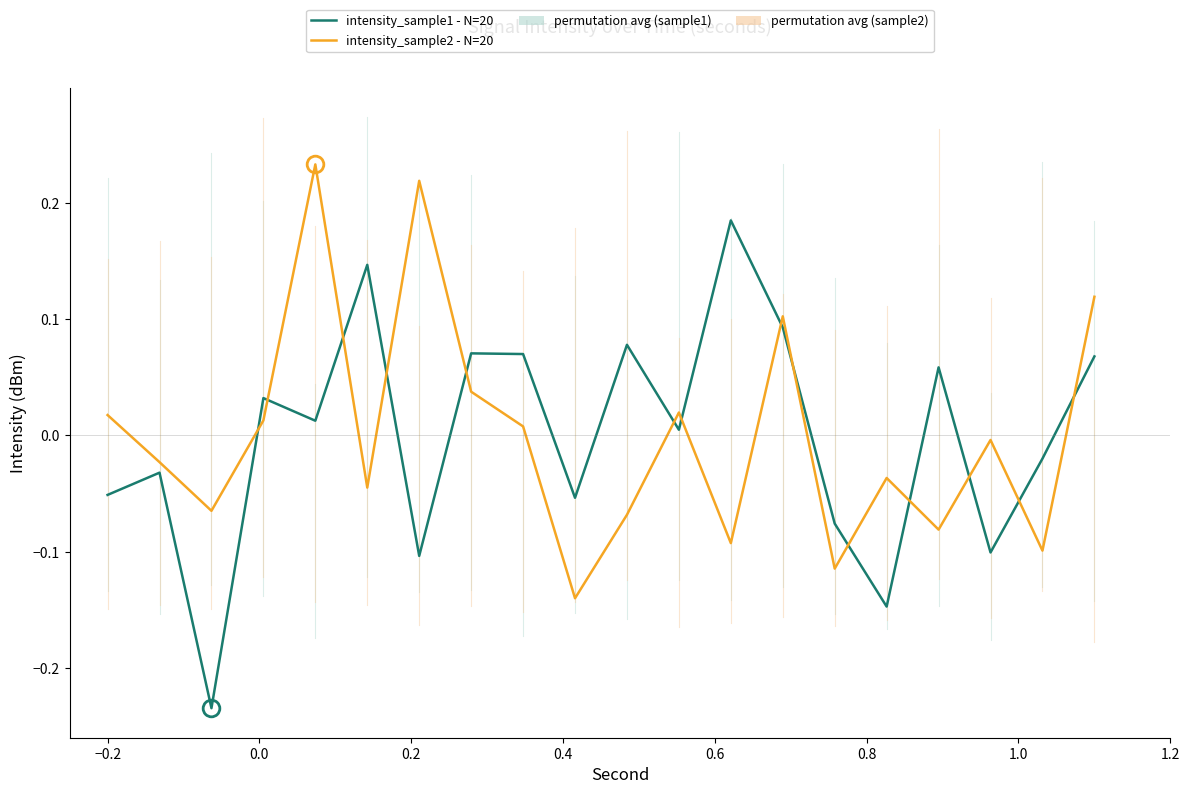

Which series has the largest range (max minus min)?

intensity_sample1 - N=20